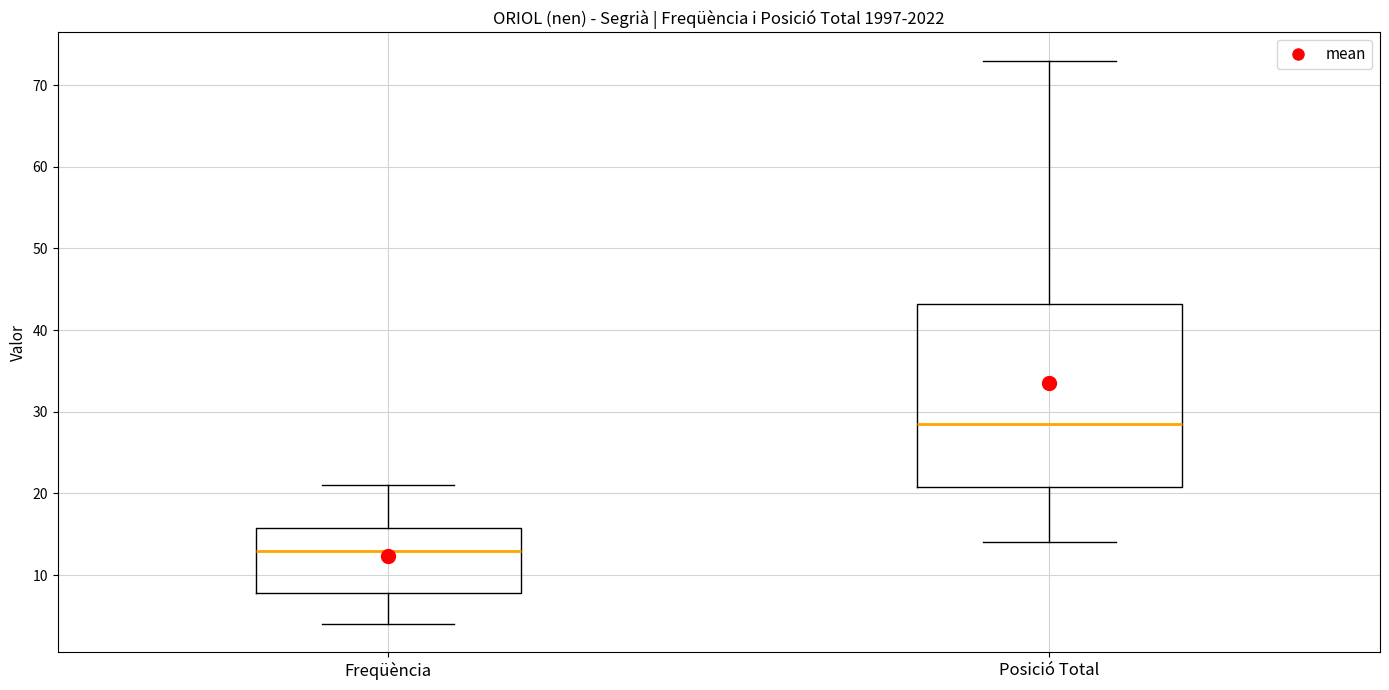

Which box is the tallest, from its lower edge to its upper edge?

Posició Total